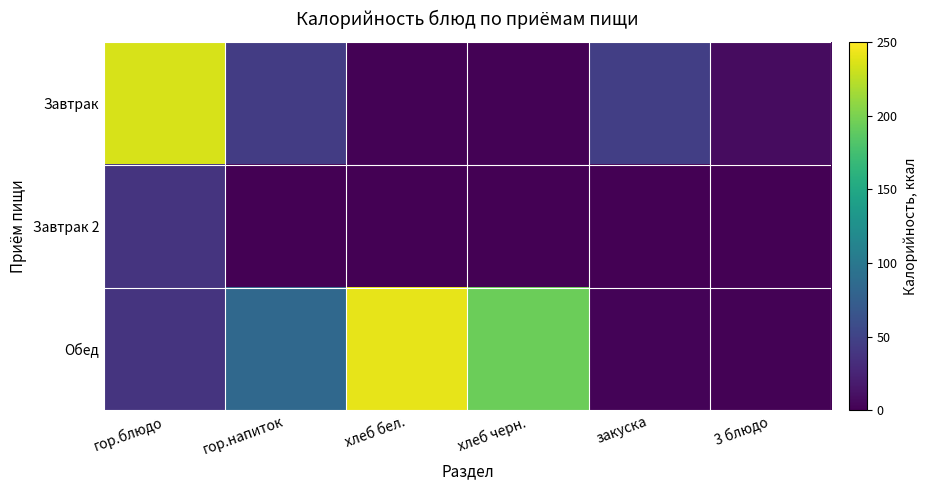

Count the number of categories in the chart.

6